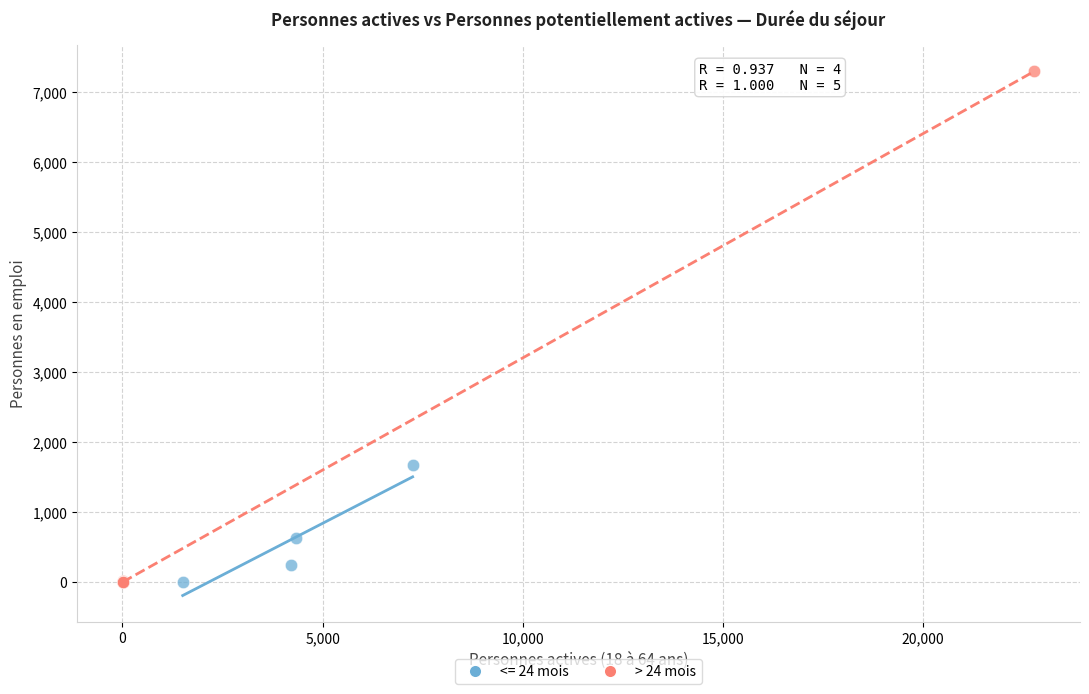

Which series reaches the maximum Y coordinate?

> 24 mois